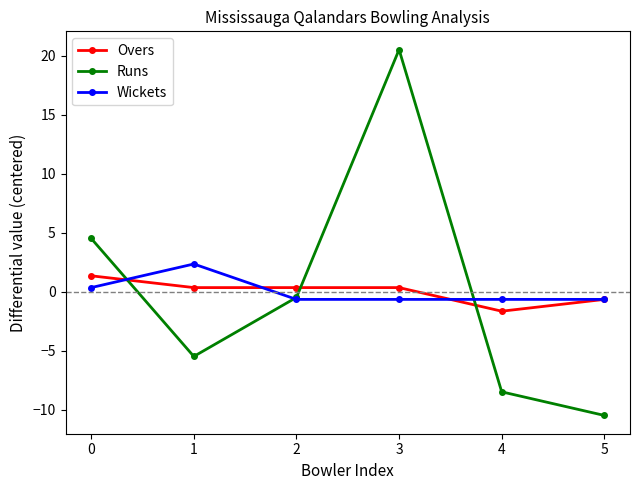

Count the Overs values in the range 0 to 1.

3